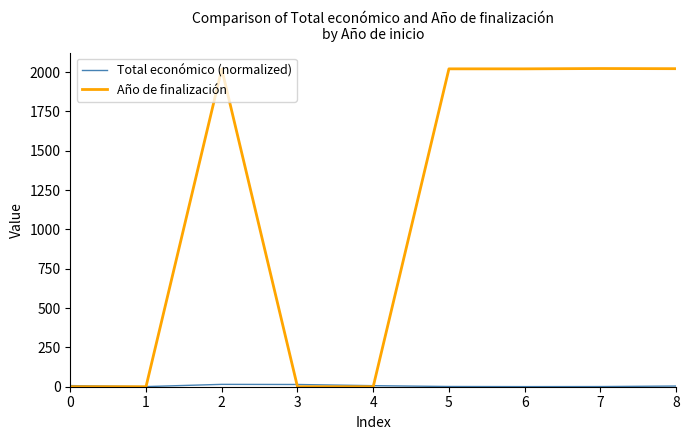

What is the highest value of the Año de finalización series?

2023.0